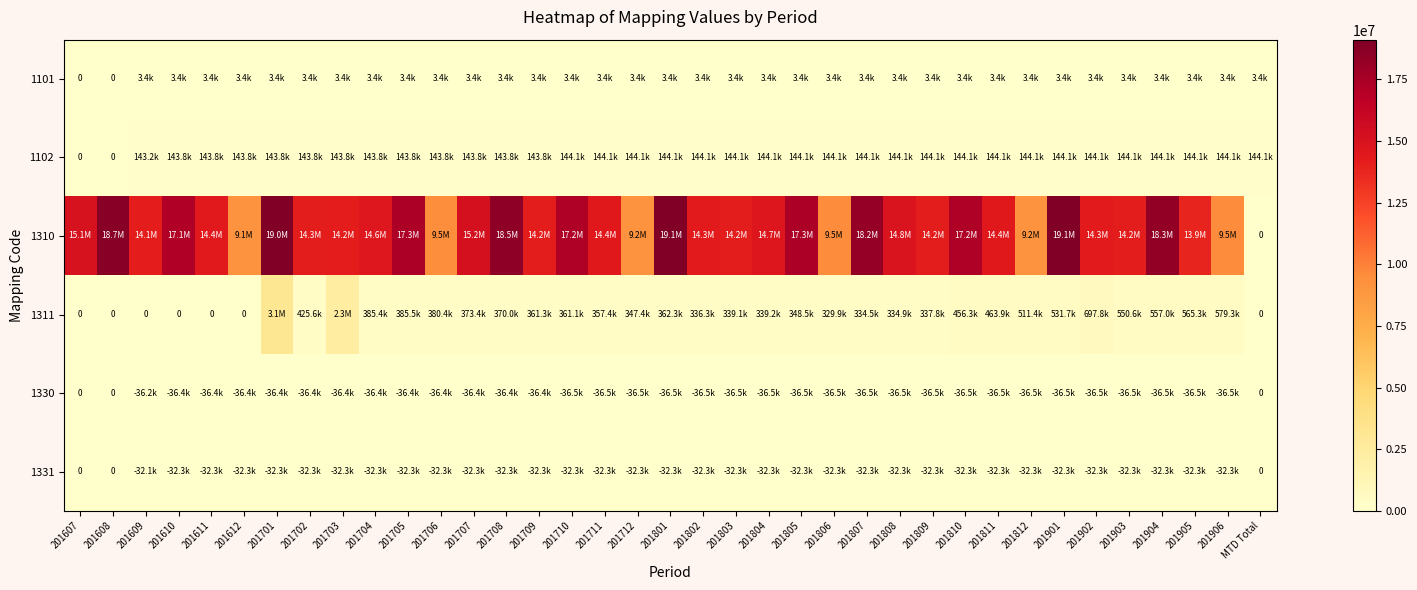

The 1101 series shows 3407.8 at 201810. True or false?

True